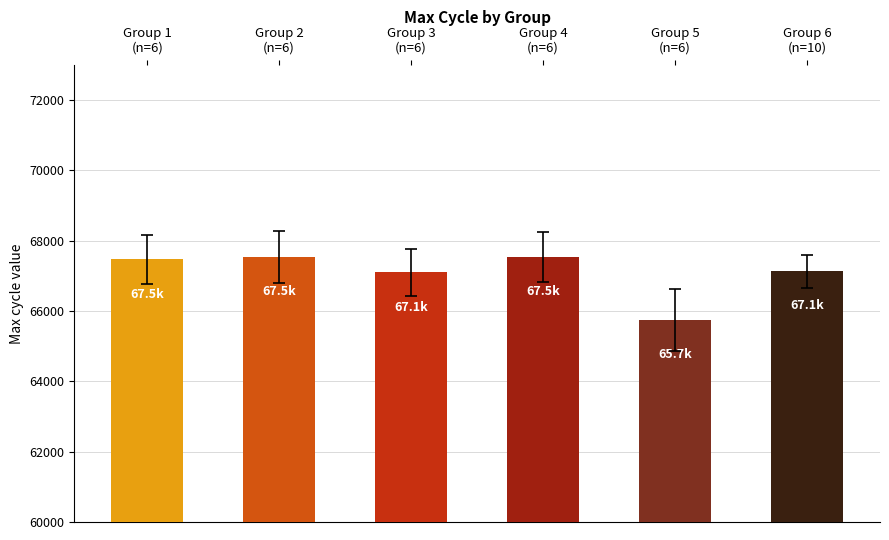

What is the average value?

67082.1